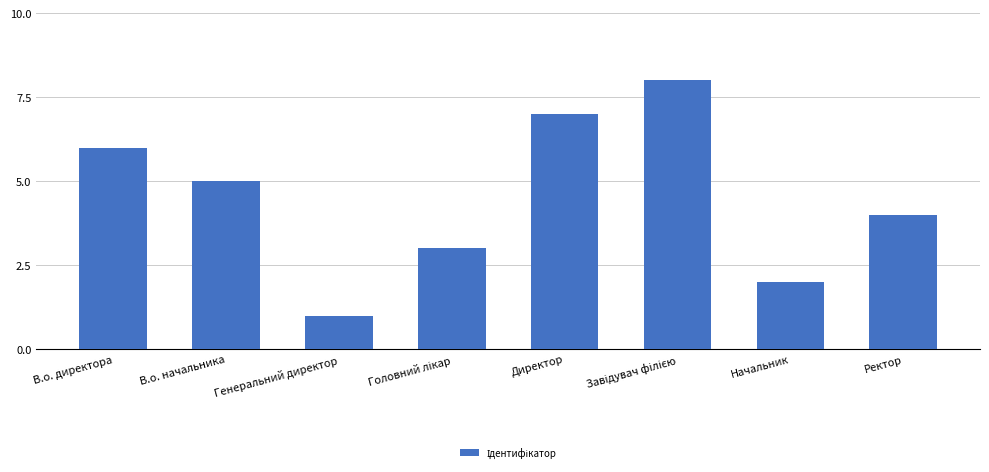

What is the label of the 1st bar from the right?

Ректор